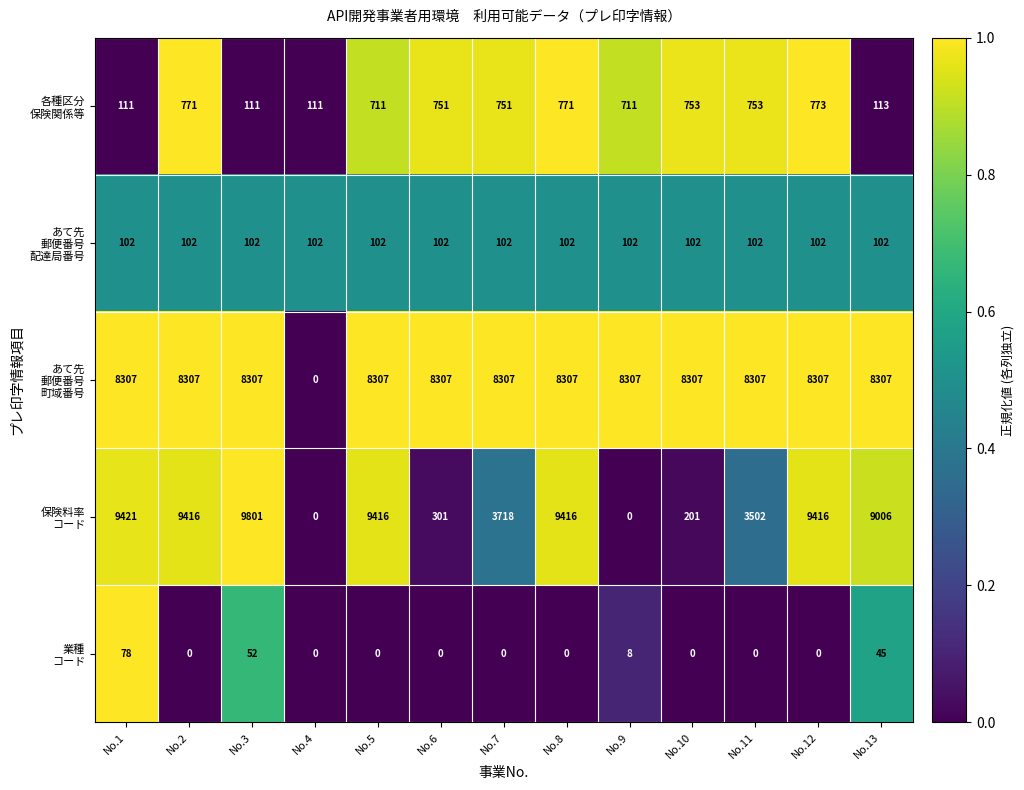

At which category is the sum across all series the highest?

No.12